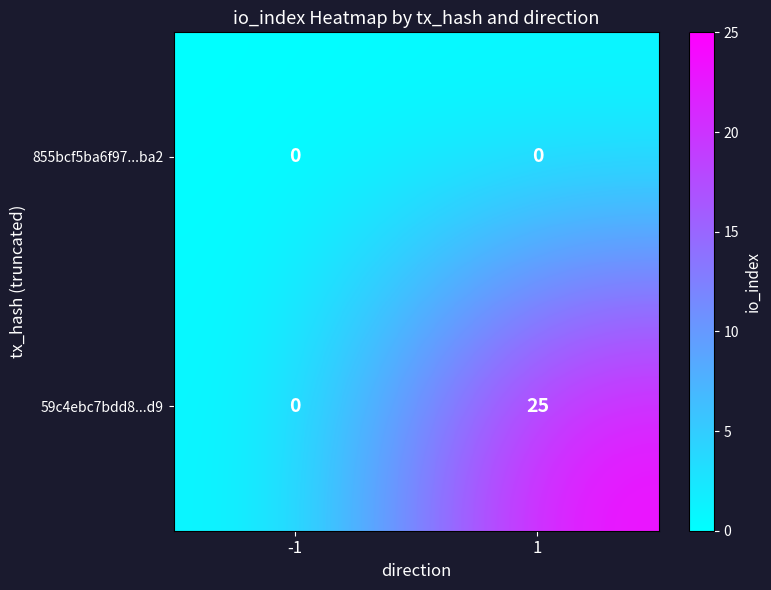

Rank the series at 1 from highest to lowest value.

59c4ebc7bdd8...d9, 855bcf5ba6f97...ba2